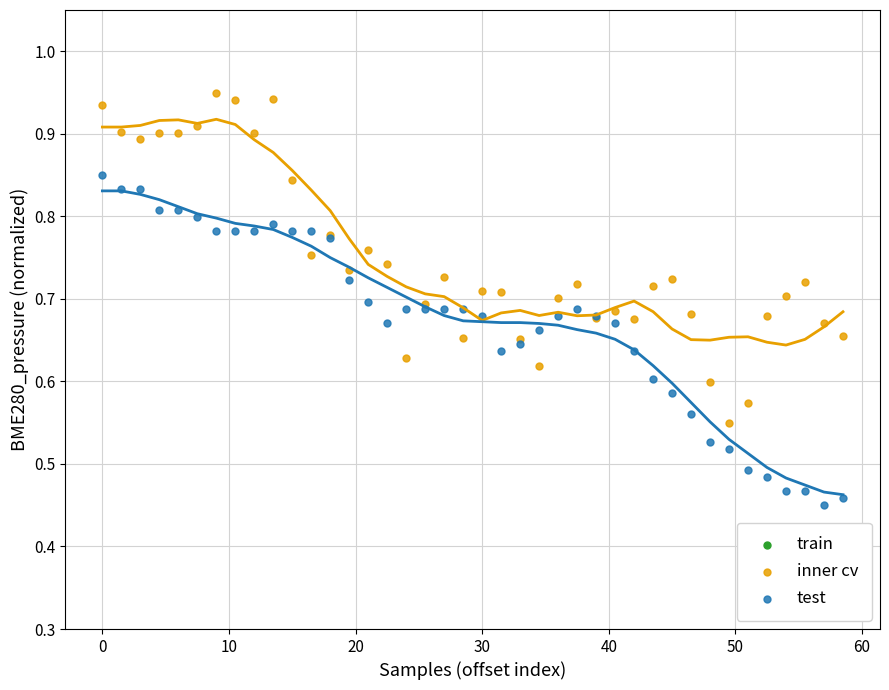

What is the X range (max minus min) for the scatter plot?

58.5